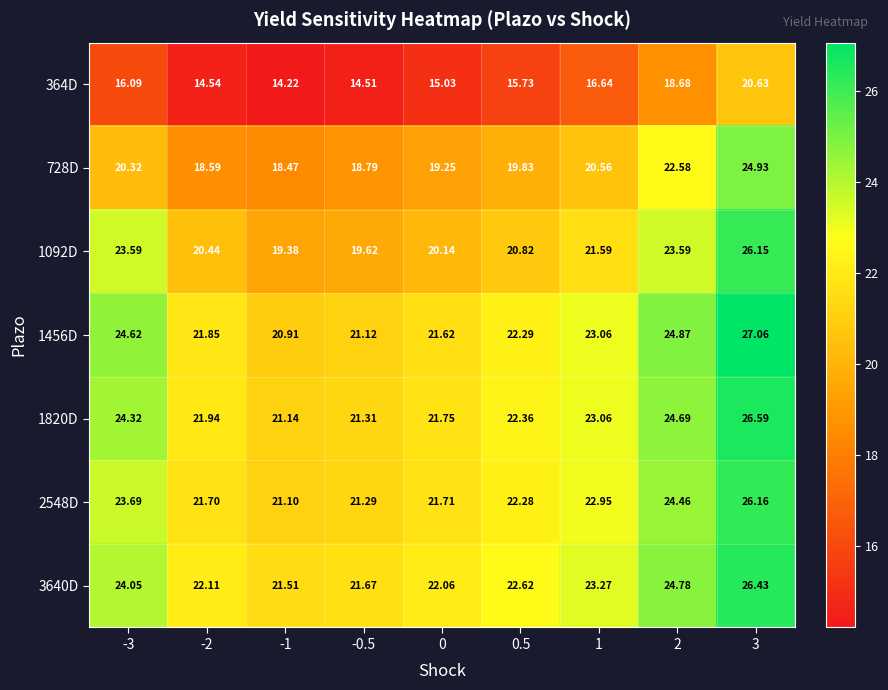

Is the value of 2548D at -3 greater than the value of 1456D at 1?

Yes